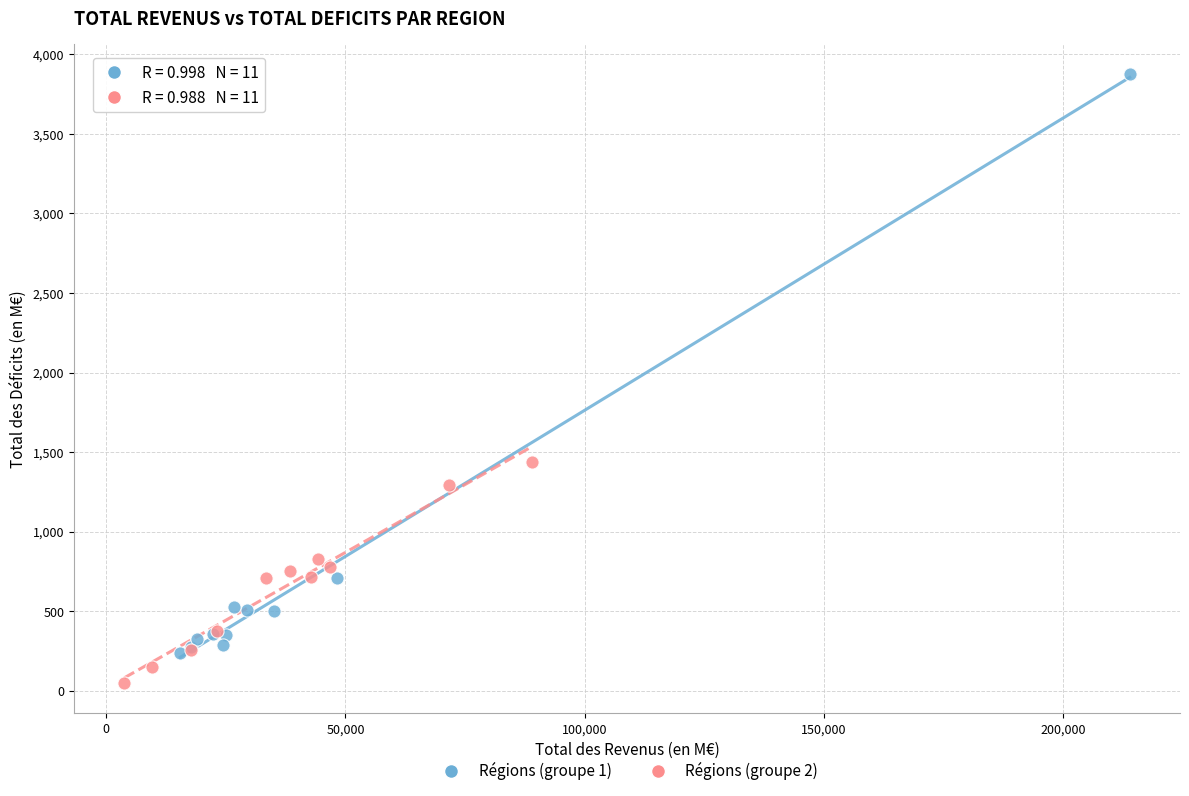

Which series has the widest spread of Y values?

Régions (groupe 1)